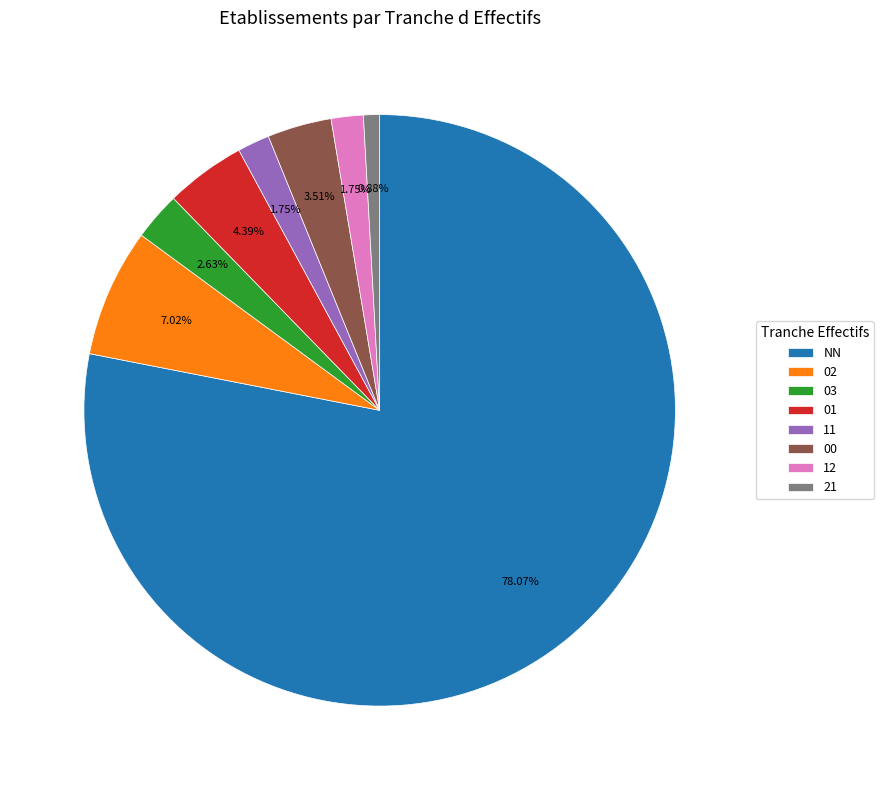

Approximately how many times larger is the value at 03 compared to 11?

1.5